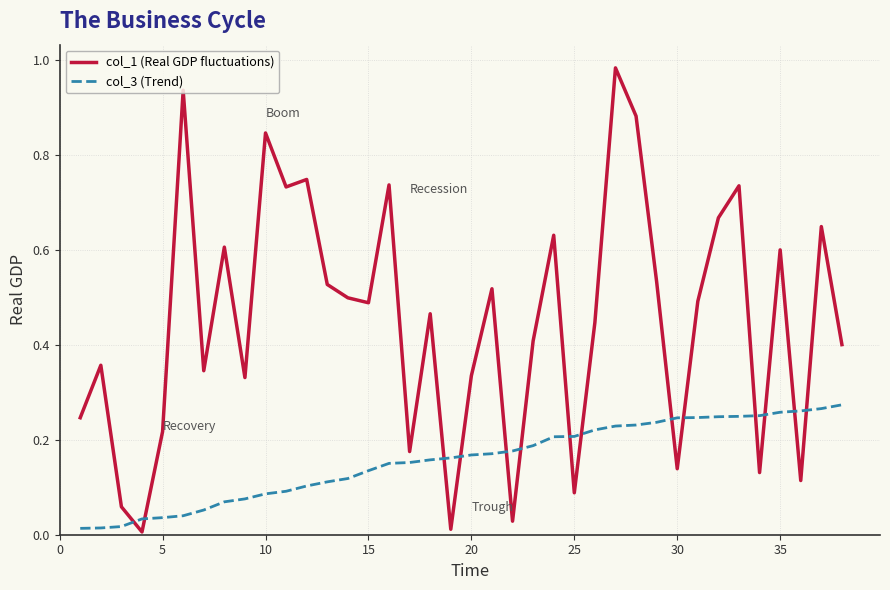

How many lines are shown in the chart?

2